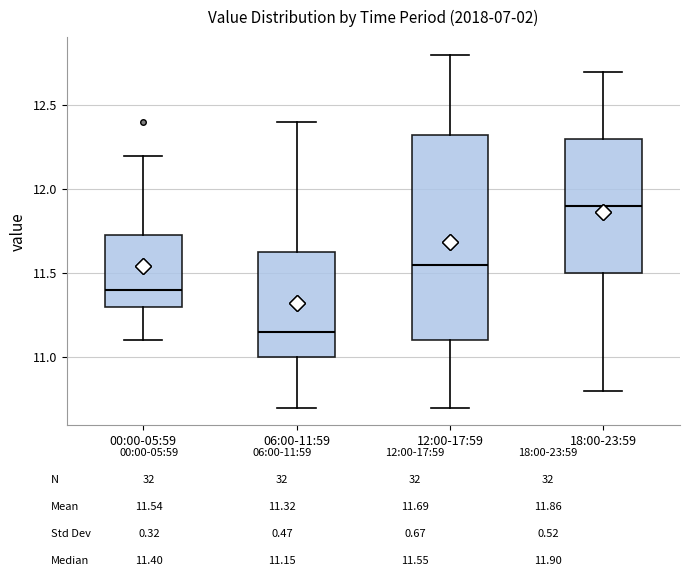

Comparing the boxes themselves (not the whiskers), which one is the tallest?

12:00-17:59